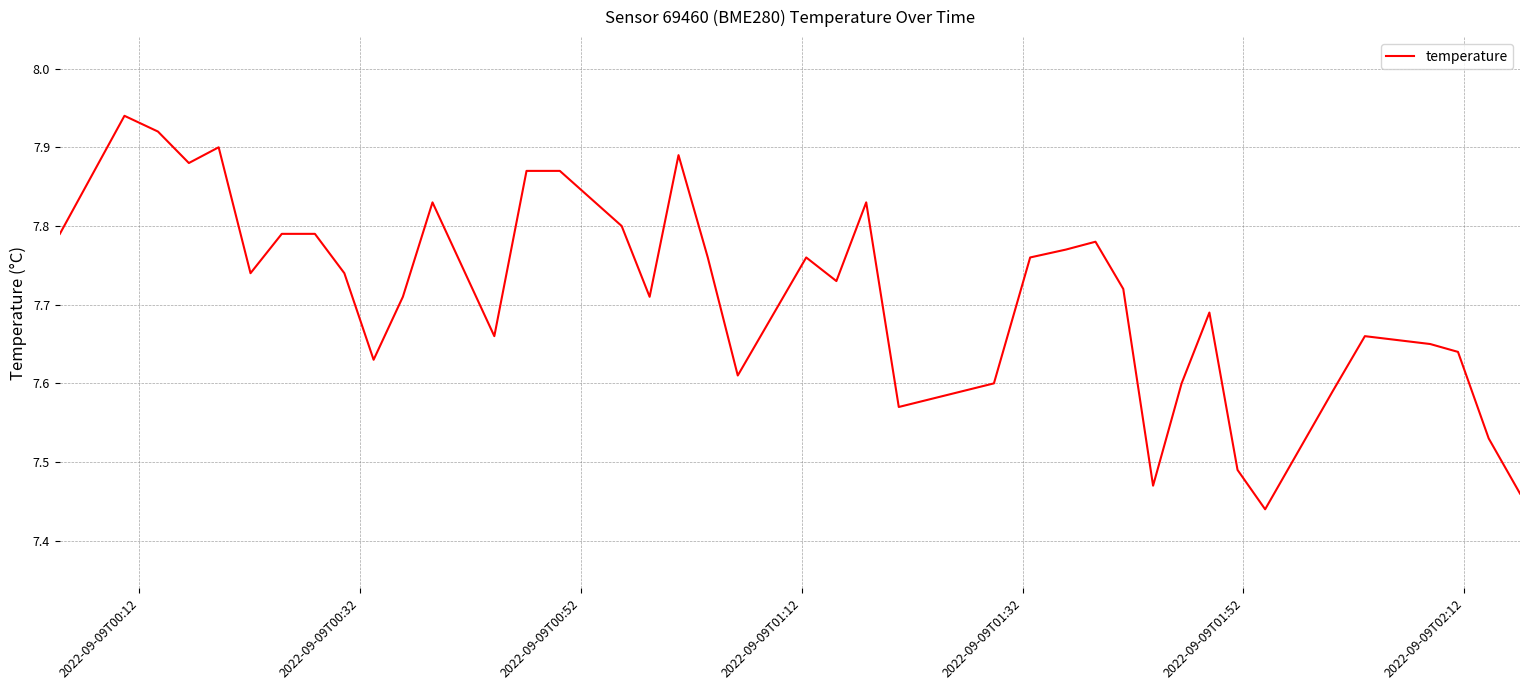

Does the chart have visible grid lines?

Yes